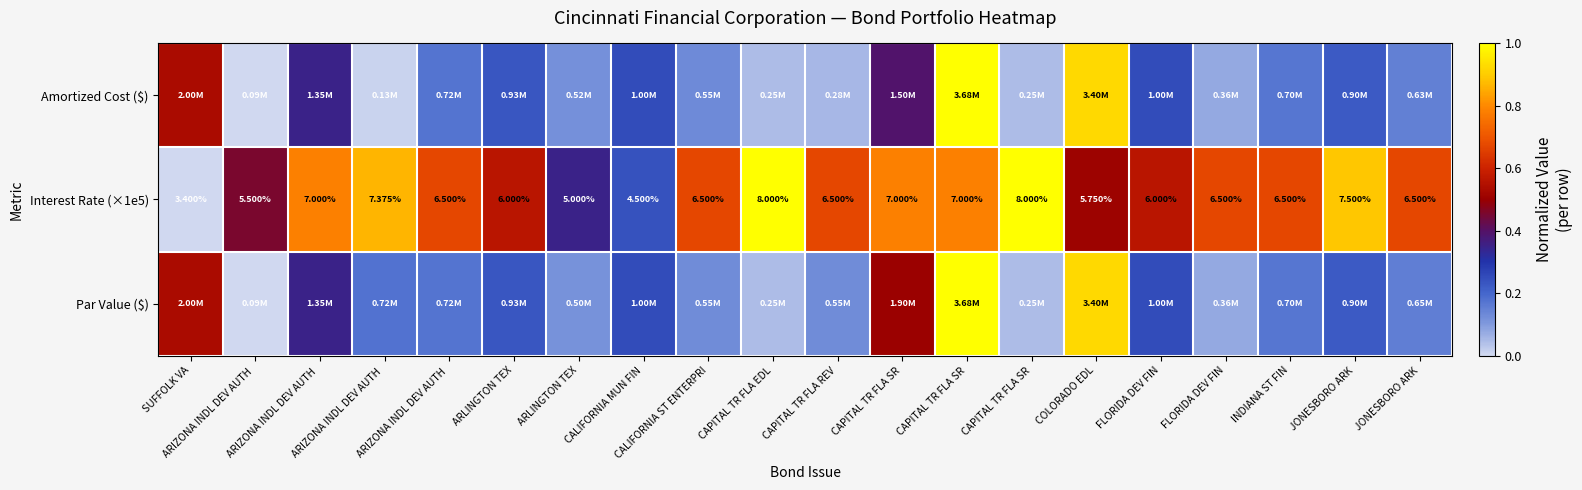

True or false: Par Value ($) has a value of 1.5 at CAPITAL TR FLA SR.

False